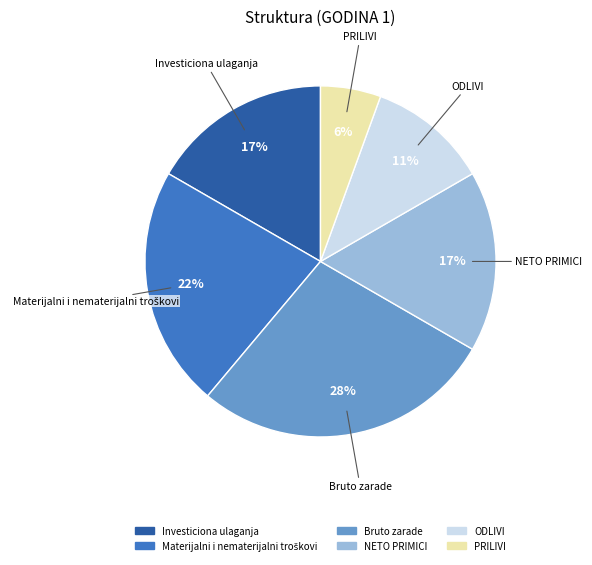

True or false: Bruto zarade accounts for 16% of the total.

False